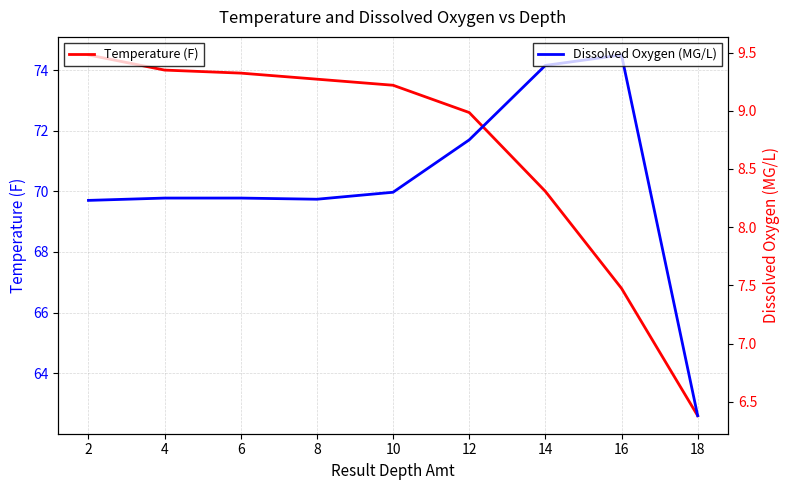

In Dissolved Oxygen (MG/L), how many points are lower than both neighbors (excluding endpoints)?

1